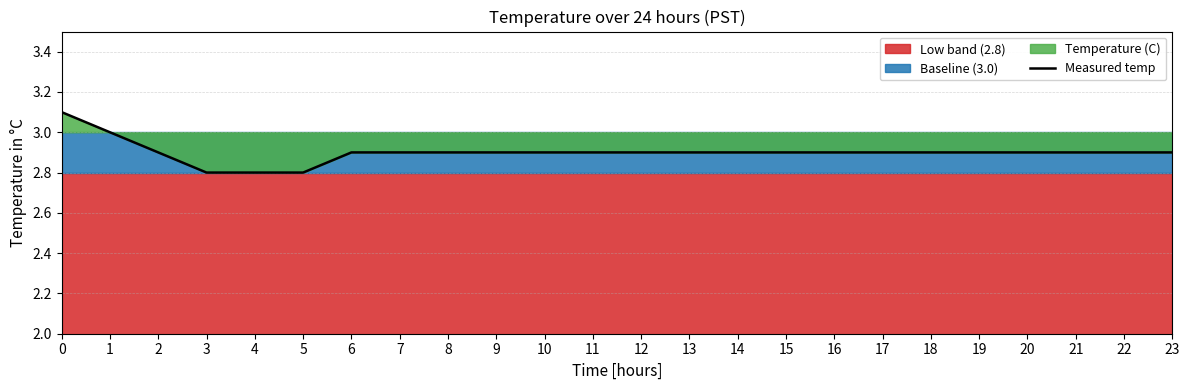

Approximately how many times larger is the value at 14 compared to 17?

1.0